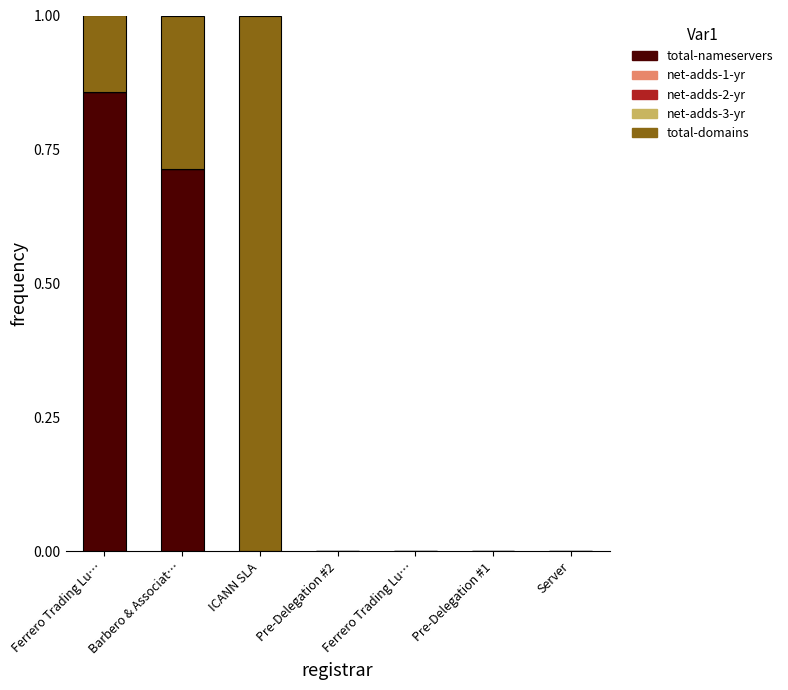

Which series has the largest range (max minus min)?

total-domains